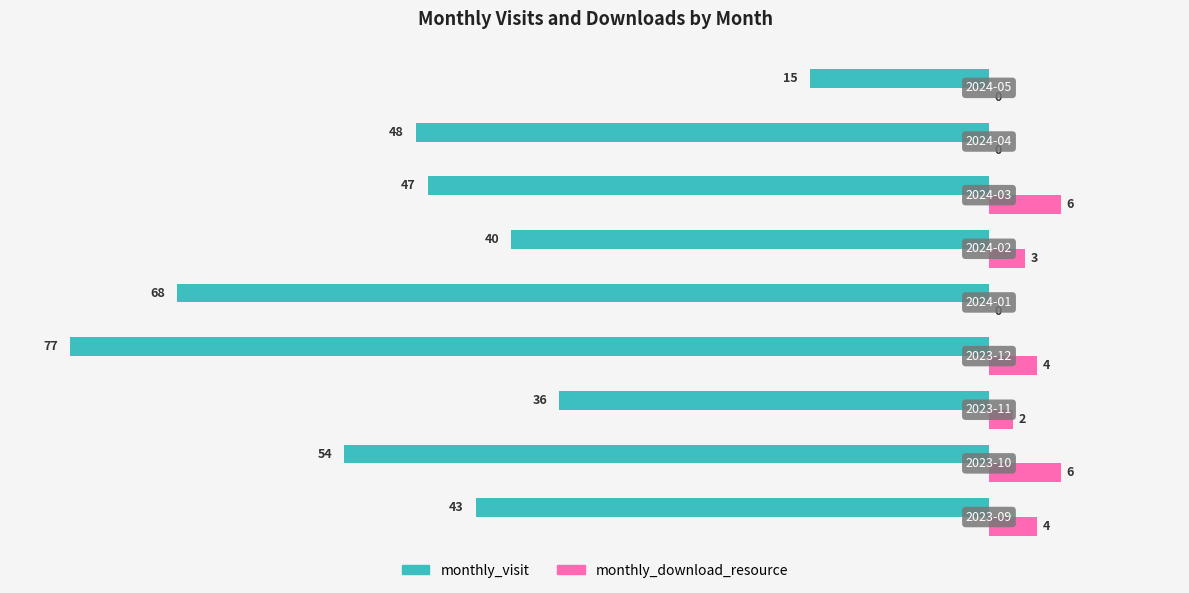

What is the sum of all monthly_visit values?

-428